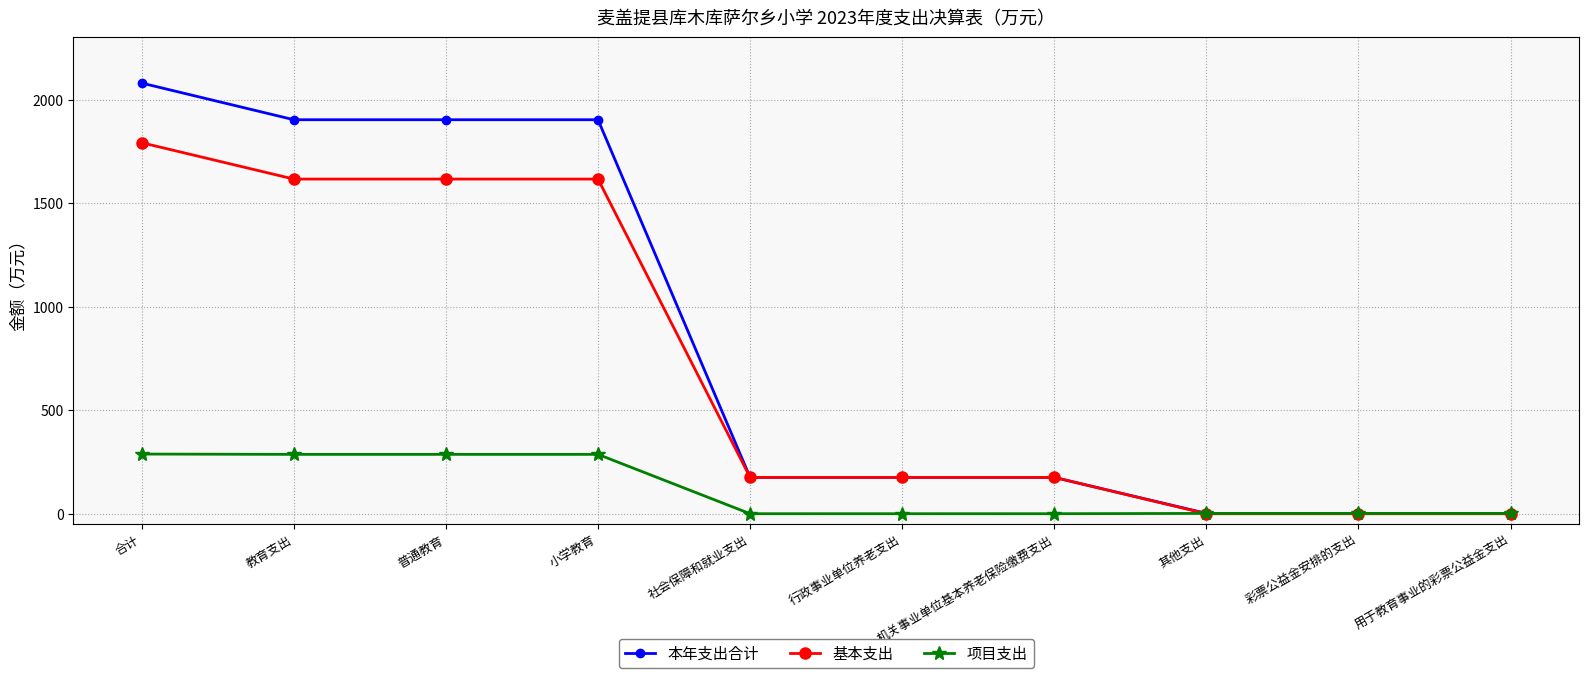

What is the approximate value of 基本支出 at 普通教育?

1615.9